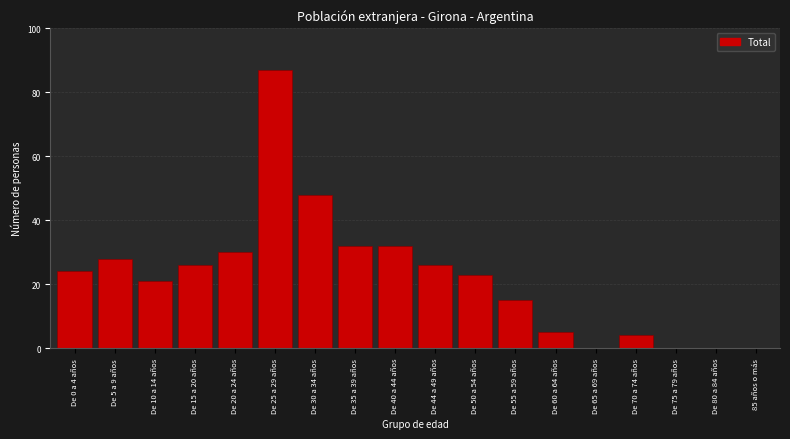

Reading left to right, transcribe all the data shown in this chart.

De 0 a 4 años=24	De 5 a 9 años=28	De 10 a 14 años=21	De 15 a 20 años=26	De 20 a 24 años=30	De 25 a 29 años=87	De 30 a 34 años=48	De 35 a 39 años=32	De 40 a 44 años=32	De 44 a 49 años=26	De 50 a 54 años=23	De 55 a 59 años=15	De 60 a 64 años=5	De 65 a 69 años=0	De 70 a 74 años=4	De 75 a 79 años=0	De 80 a 84 años=0	85 años o más=0